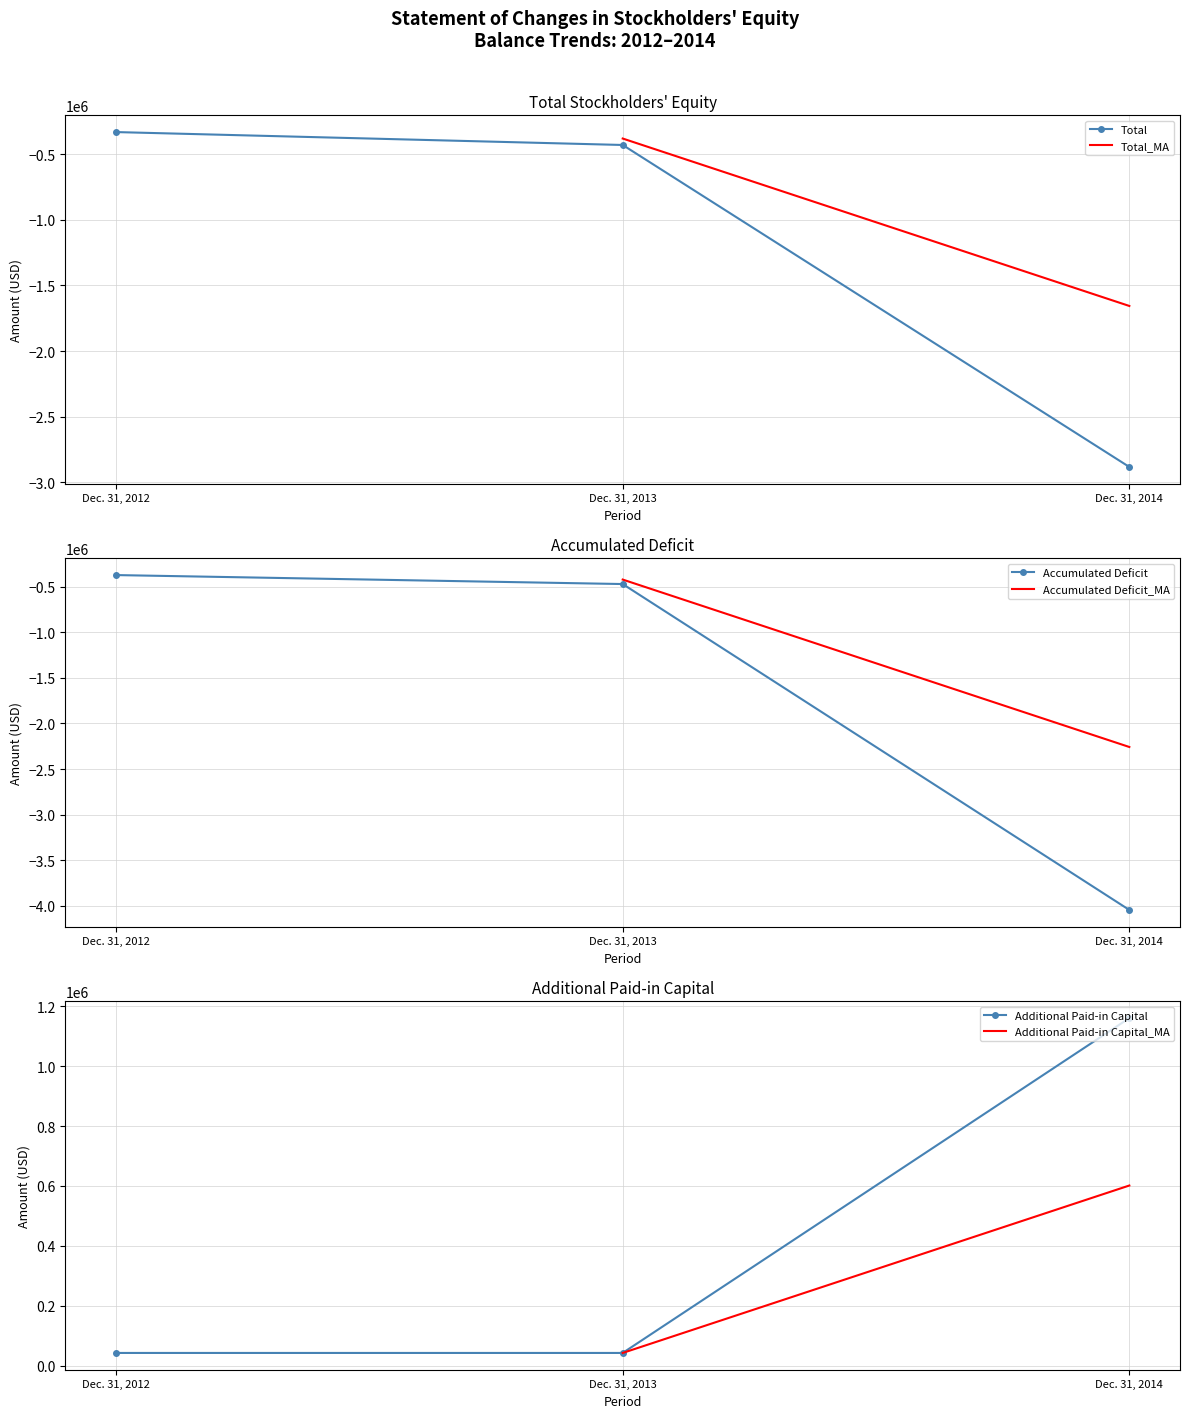

Rank the series by their maximum value, from highest to lowest.

Additional Paid-in Capital, Total, Accumulated Deficit